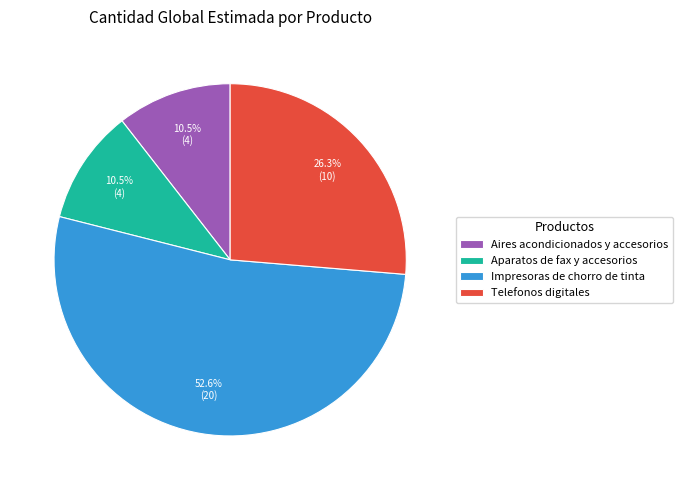

Combined, do Aparatos de fax y accesorios and Aires acondicionados y accesorios account for over 50%?

No